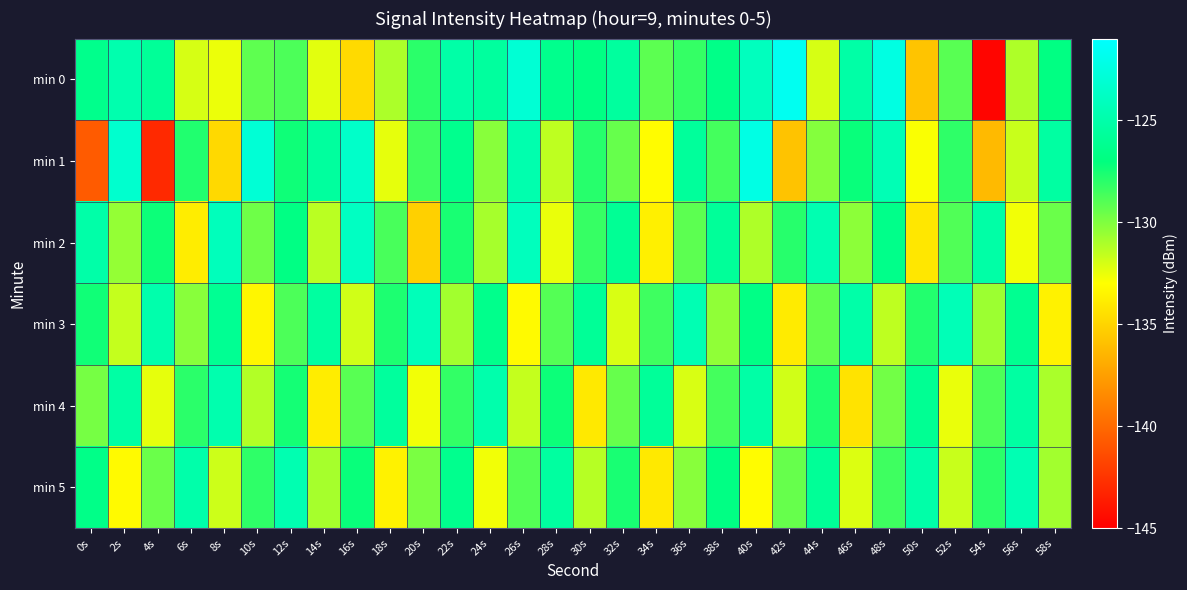

Reading left to right, what are all the values shown in this chart?

min 0: 0s=-126.4	2s=-124.8	4s=-125.8	6s=-132.0	8s=-132.6	10s=-129.2	12s=-128.8	14s=-132.3	16s=-134.7	18s=-131.1	20s=-128.0	22s=-125.1	24s=-125.6	26s=-123.0	28s=-126.4	30s=-126.8	32s=-125.6	34s=-129.2	36s=-128.2	38s=-126.6	40s=-124.0	42s=-121.7	44s=-132.1	46s=-125.2	48s=-122.4	50s=-135.7	52s=-129.1	54s=-144.7	56s=-131.1	58s=-126.8
min 1: 0s=-140.7	2s=-123.3	4s=-143.0	6s=-127.8	8s=-134.8	10s=-123.0	12s=-127.4	14s=-125.6	16s=-123.6	18s=-132.4	20s=-128.5	22s=-126.3	24s=-130.2	26s=-124.8	28s=-131.5	30s=-127.9	32s=-129.4	34s=-133.1	36s=-125.7	38s=-128.6	40s=-122.3	42s=-135.8	44s=-130.1	46s=-127.2	48s=-124.5	50s=-132.9	52s=-128.1	54s=-136.2	56s=-131.7	58s=-125.4
min 2: 0s=-125.1	2s=-130.5	4s=-127.3	6s=-133.8	8s=-124.2	10s=-129.6	12s=-126.8	14s=-131.4	16s=-123.9	18s=-128.7	20s=-135.2	22s=-127.6	24s=-130.9	26s=-124.1	28s=-132.5	30s=-128.3	32s=-126.0	34s=-133.7	36s=-129.2	38s=-125.8	40s=-131.1	42s=-127.9	44s=-124.7	46s=-130.3	48s=-126.5	50s=-134.1	52s=-128.9	54s=-125.2	56s=-132.7	58s=-129.5
min 3: 0s=-127.4	2s=-131.6	4s=-124.9	6s=-130.2	8s=-126.1	10s=-133.4	12s=-128.8	14s=-125.5	16s=-131.9	18s=-127.7	20s=-124.3	22s=-130.8	24s=-126.4	26s=-133.2	28s=-129.0	30s=-125.9	32s=-132.1	34s=-128.5	36s=-124.6	38s=-130.4	40s=-126.7	42s=-133.9	44s=-129.3	46s=-125.1	48s=-131.5	50s=-127.8	52s=-124.4	54s=-130.7	56s=-126.2	58s=-133.6
min 4: 0s=-129.8	2s=-125.3	4s=-132.4	6s=-128.0	8s=-124.8	10s=-131.2	12s=-127.5	14s=-133.8	16s=-129.1	18s=-125.6	20s=-132.7	22s=-128.2	24s=-124.9	26s=-131.6	28s=-127.3	30s=-134.0	32s=-129.4	34s=-125.8	36s=-132.1	38s=-128.6	40s=-125.2	42s=-131.9	44s=-127.7	46s=-134.3	48s=-129.7	50s=-126.1	52s=-132.5	54s=-128.8	56s=-125.4	58s=-131.0
min 5: 0s=-126.6	2s=-133.2	4s=-129.5	6s=-125.0	8s=-131.8	10s=-128.1	12s=-124.7	14s=-130.9	16s=-127.2	18s=-133.6	20s=-129.9	22s=-126.3	24s=-132.7	26s=-129.0	28s=-125.5	30s=-131.3	32s=-127.6	34s=-134.0	36s=-130.2	38s=-126.8	40s=-133.1	42s=-129.4	44s=-125.9	46s=-132.2	48s=-128.5	50s=-125.1	52s=-131.7	54s=-128.0	56s=-124.6	58s=-130.8